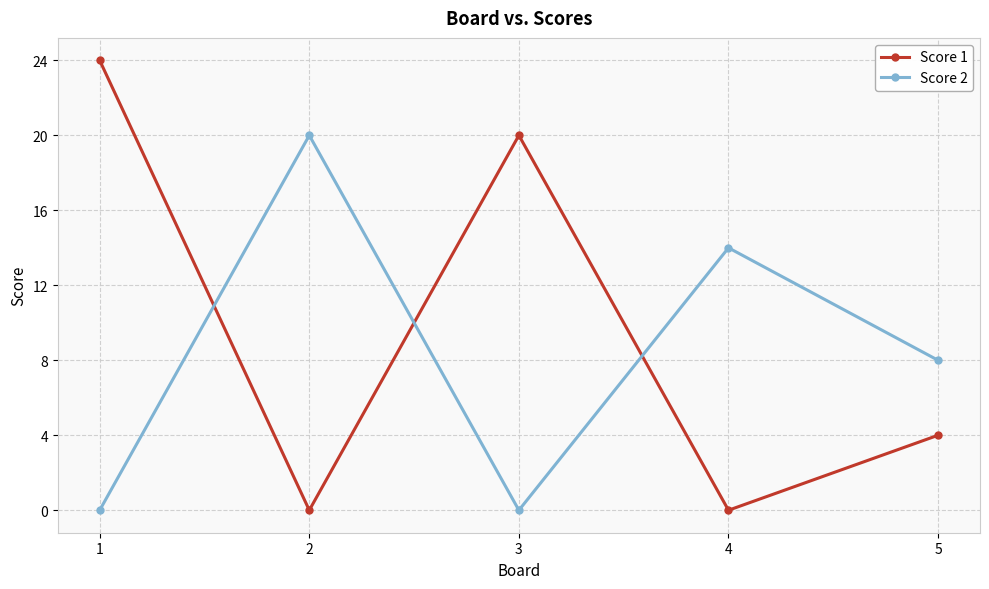

At which category does Score 1 reach its first local valley?

2